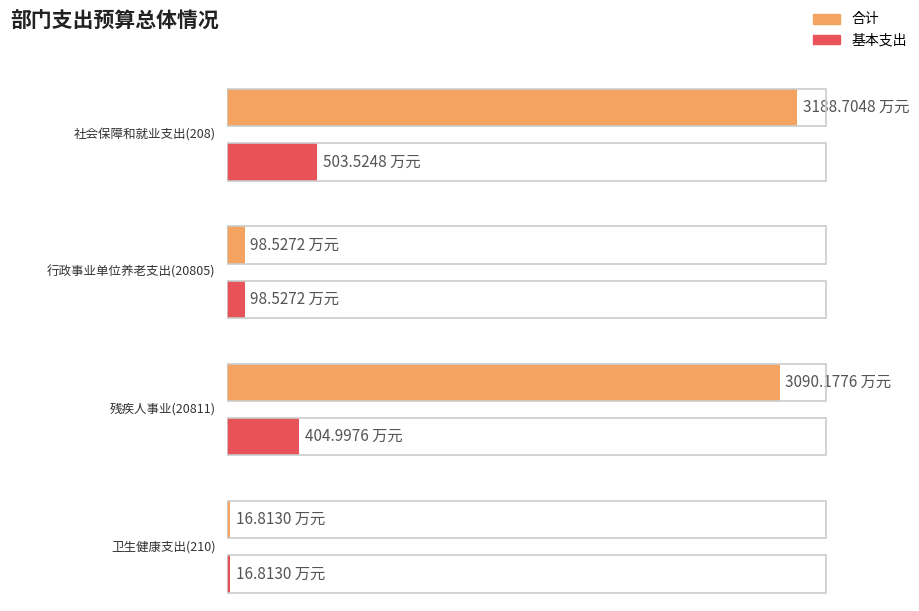

At 行政事业单位养老支出(20805), list the series in order from largest to smallest.

合计, 基本支出